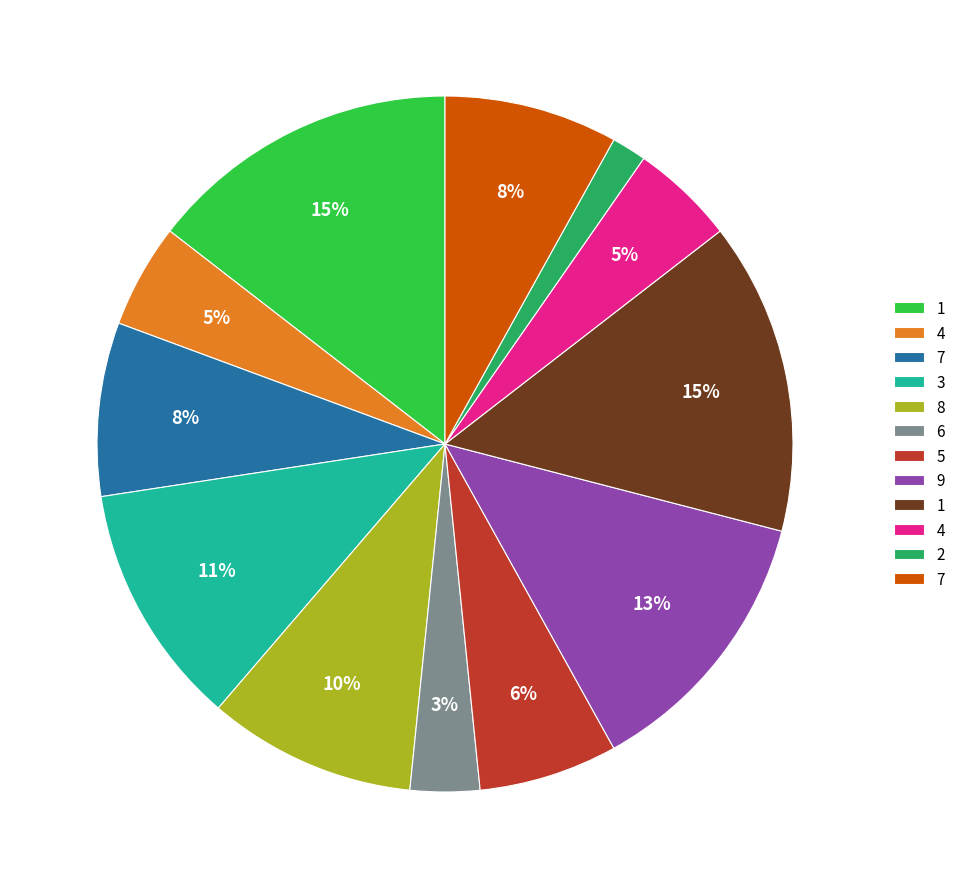

Does any single category account for the majority?

No